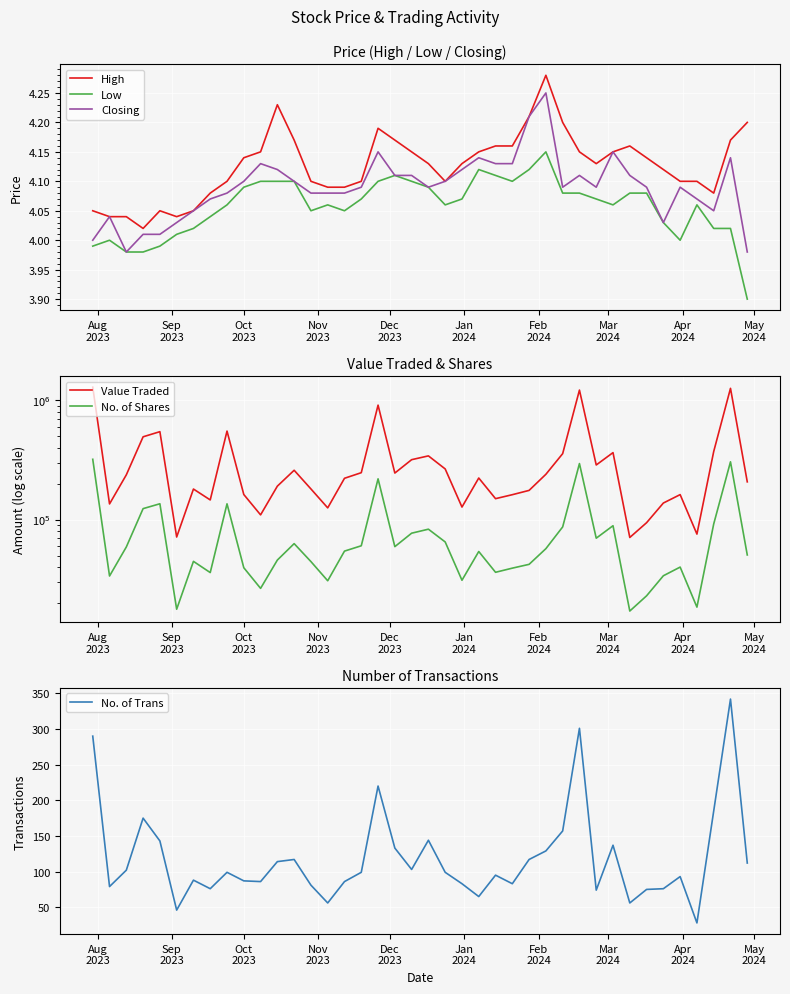

True or false: High and Low cross at least once.

False